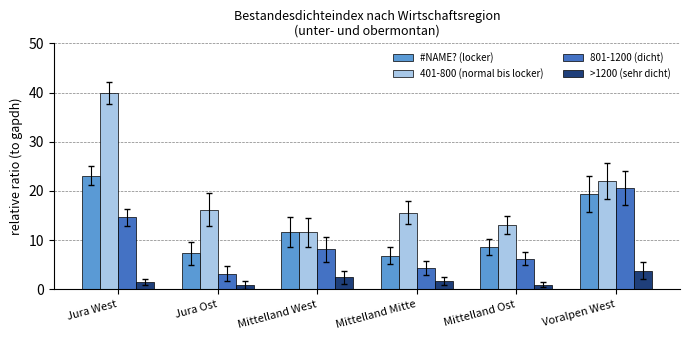

Rank the series by their maximum value, from highest to lowest.

401-800 (normal bis locker), #NAME? (locker), 801-1200 (dicht), >1200 (sehr dicht)